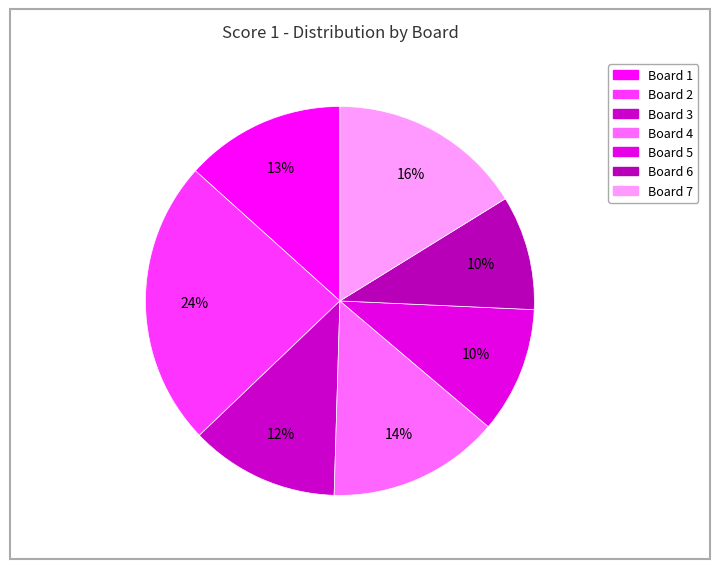

How many segments does this pie chart have?

7